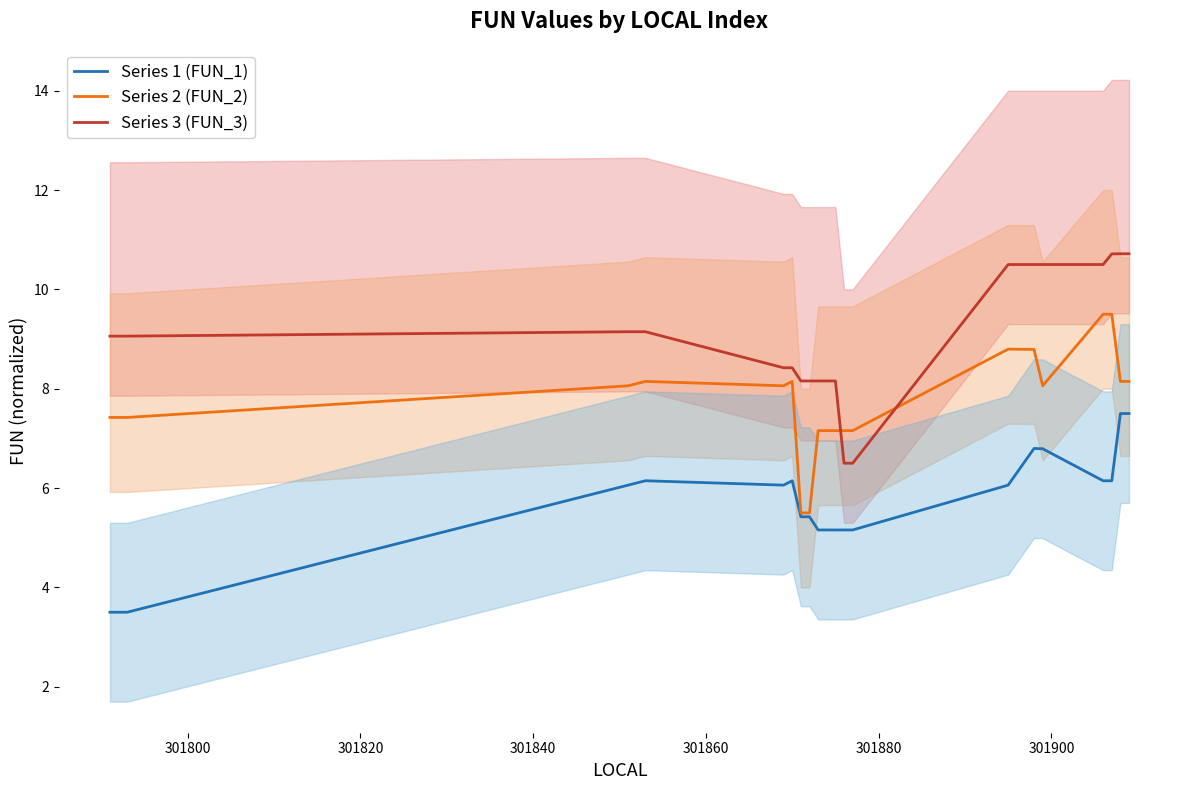

Reading left to right, list all the values displayed in this chart.

Series 1 (FUN_1): 3.5	3.5	6.1	6.1	6.1	6.1	5.4	5.4	5.2	5.2	5.2	5.2	5.2	6.1	6.8	6.8	6.1	6.1	7.5	7.5
Series 2 (FUN_2): 7.4	7.4	8.1	8.1	8.1	8.1	5.5	5.5	7.2	7.2	7.2	7.2	7.2	8.8	8.8	8.1	9.5	9.5	8.1	8.1
Series 3 (FUN_3): 9.1	9.1	9.1	9.1	8.4	8.4	8.2	8.2	8.2	8.2	8.2	6.5	6.5	10.5	10.5	10.5	10.5	10.7	10.7	10.7